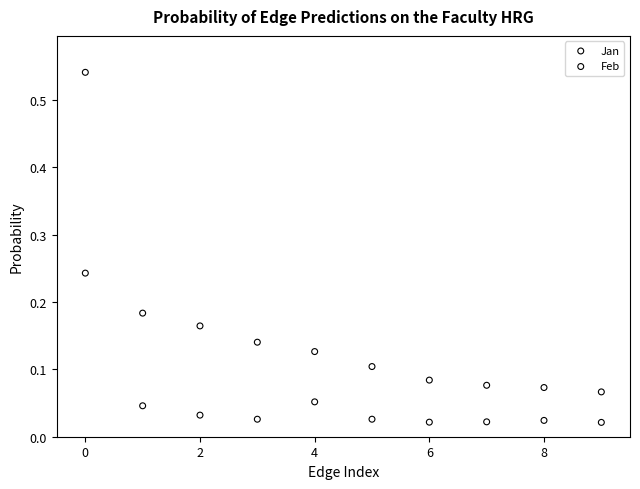

Which series reaches the maximum Y coordinate?

Jan